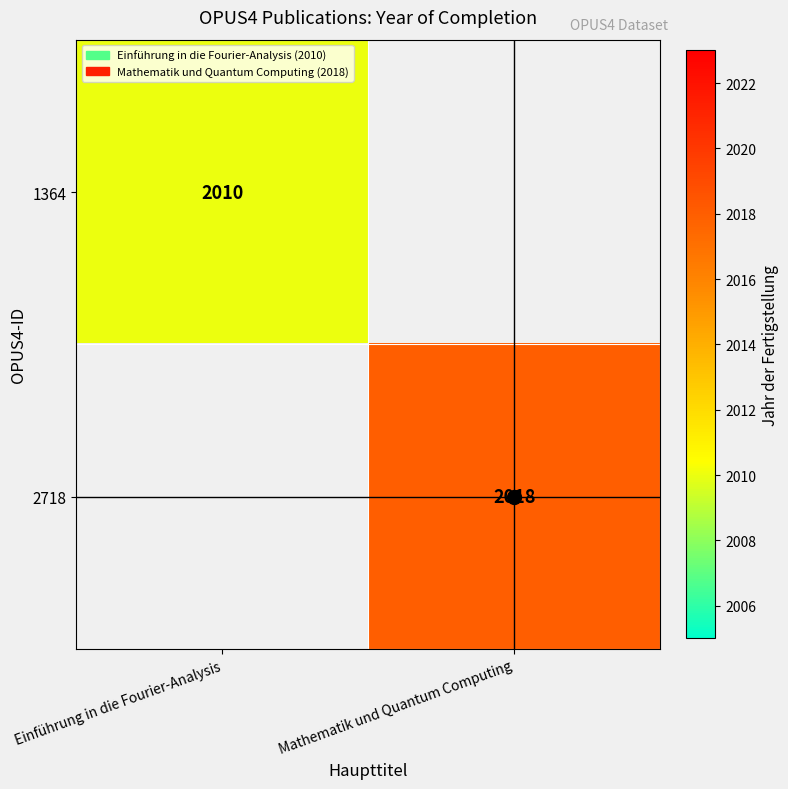

What is the minimum value shown in the chart?

2010.0